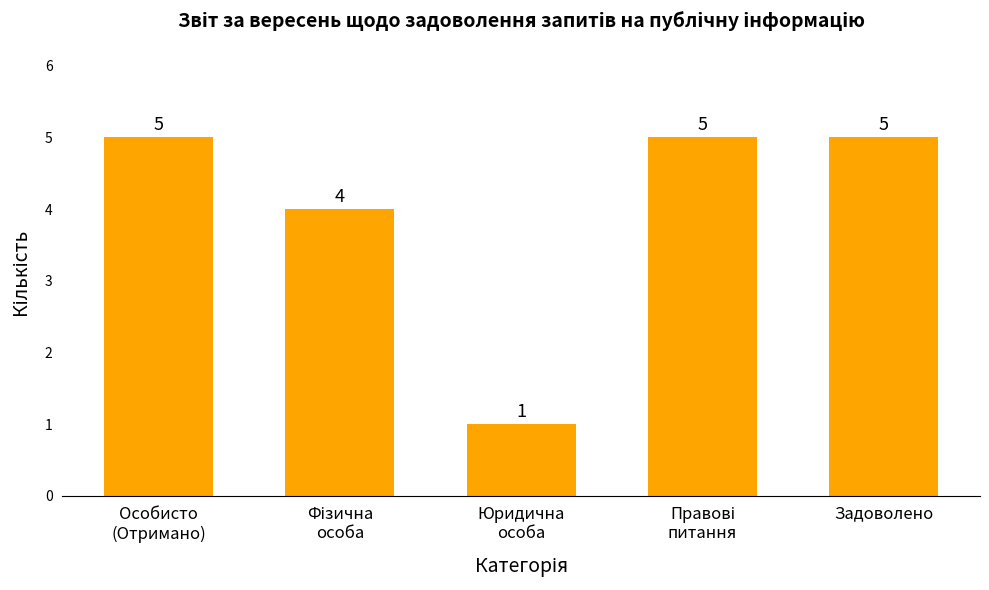

Is it true that the value at Задоволено is 5?

True